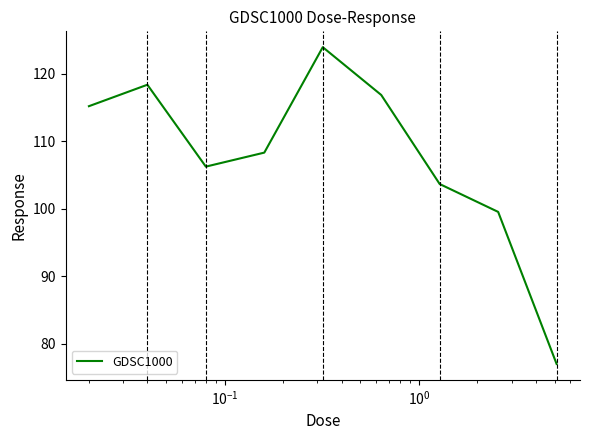

What is the maximum value shown in the chart?

123.9